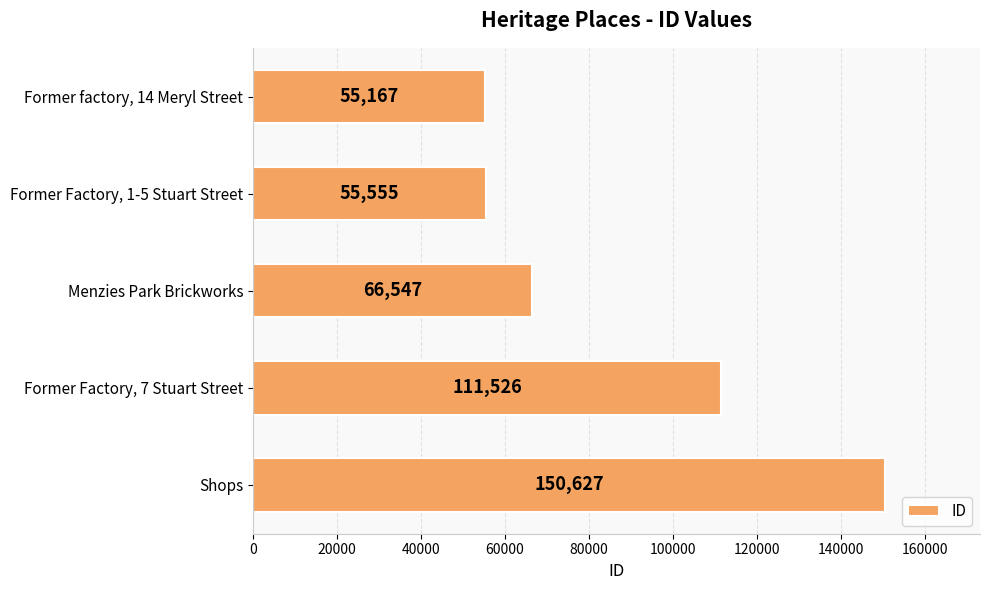

Reading top to bottom, extract all data points from this chart.

55167	55555	66547	111526	150627